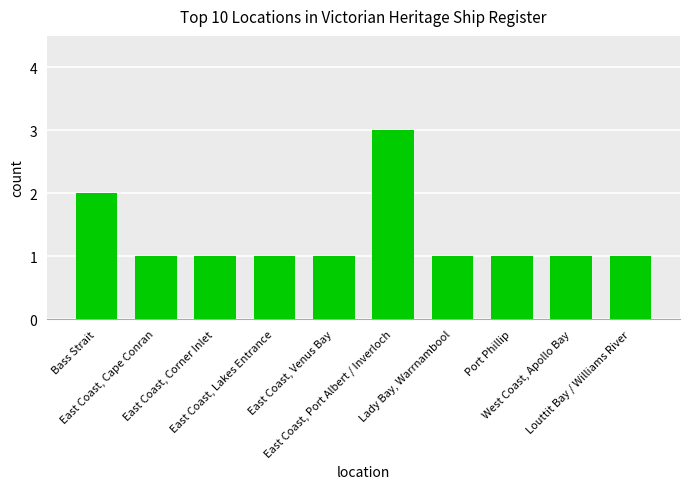

Does the chart contain any negative values?

No